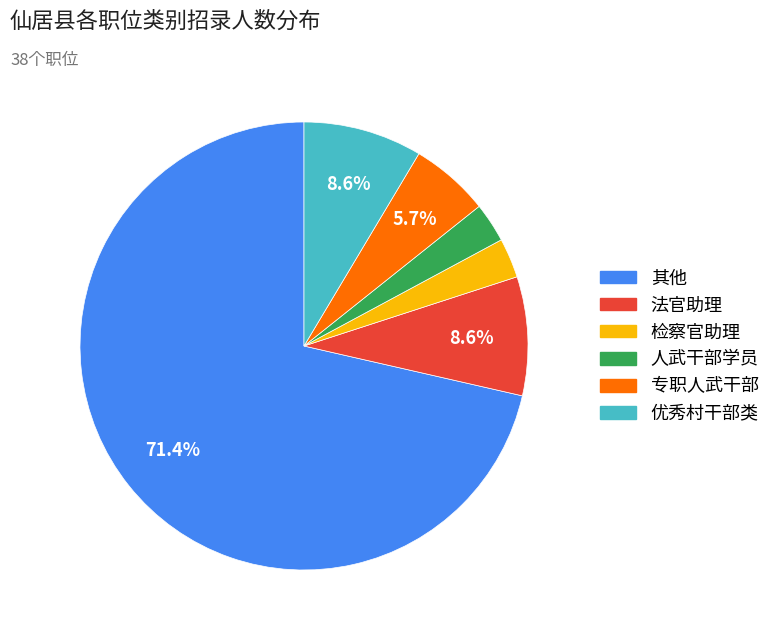

What portion of the pie excludes 优秀村干部类?

91.4%